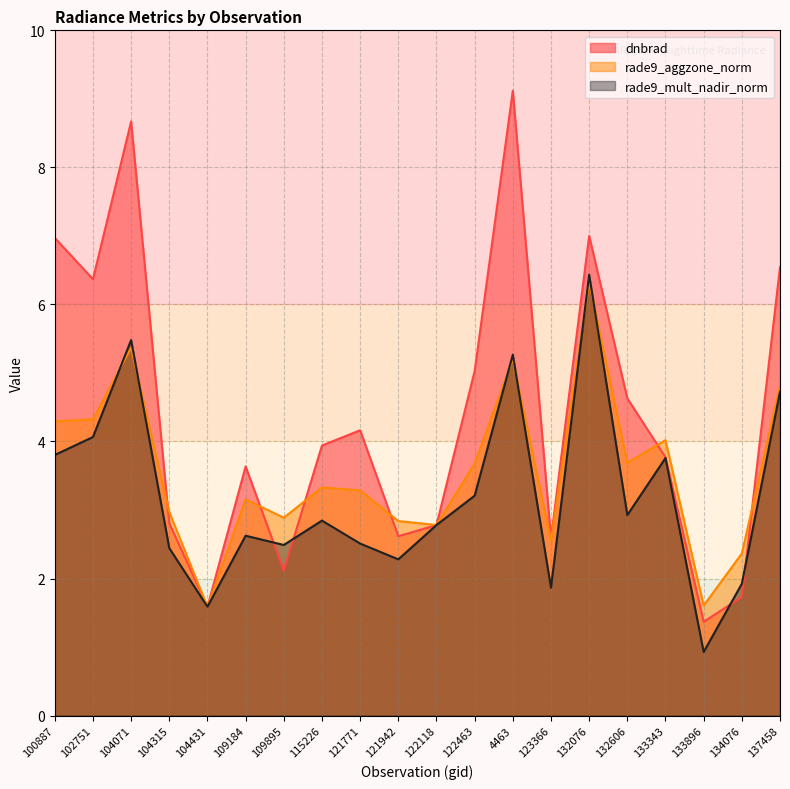

Between 109895 and 122118, which is larger?

122118